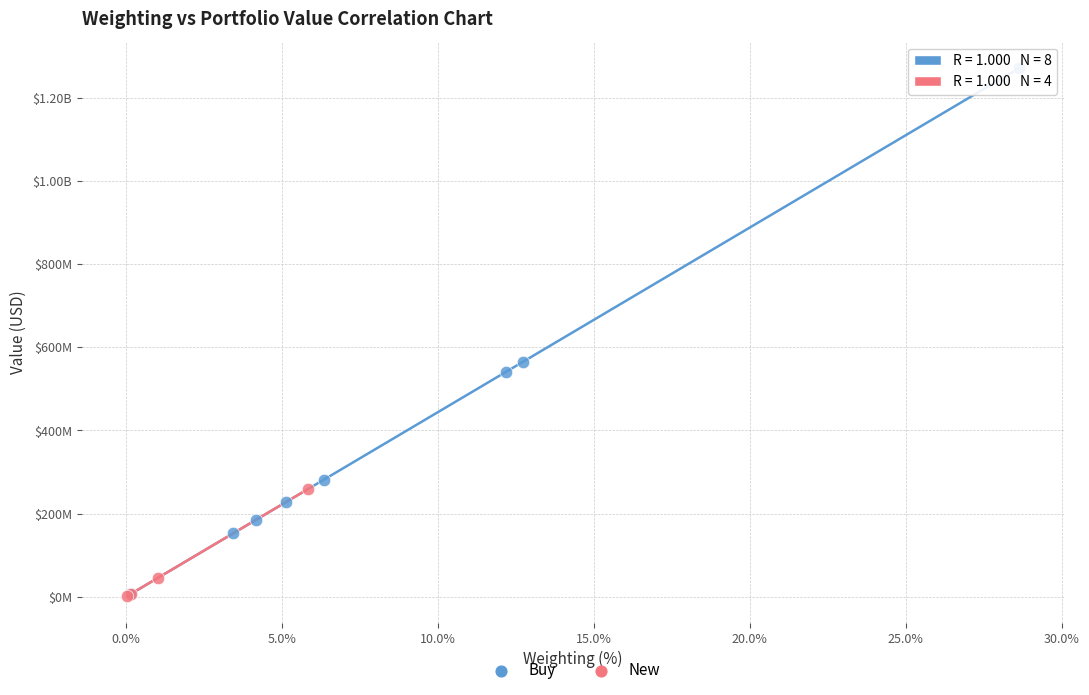

What are all the series names shown in the legend?

Buy, New